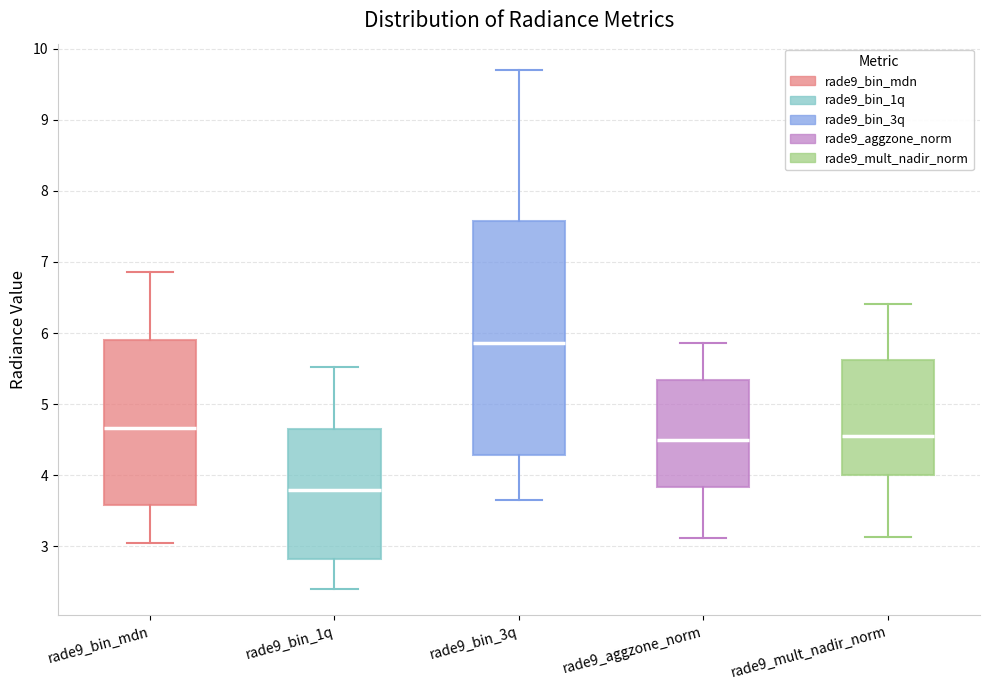

Which box's median line is the lowest?

rade9_bin_1q